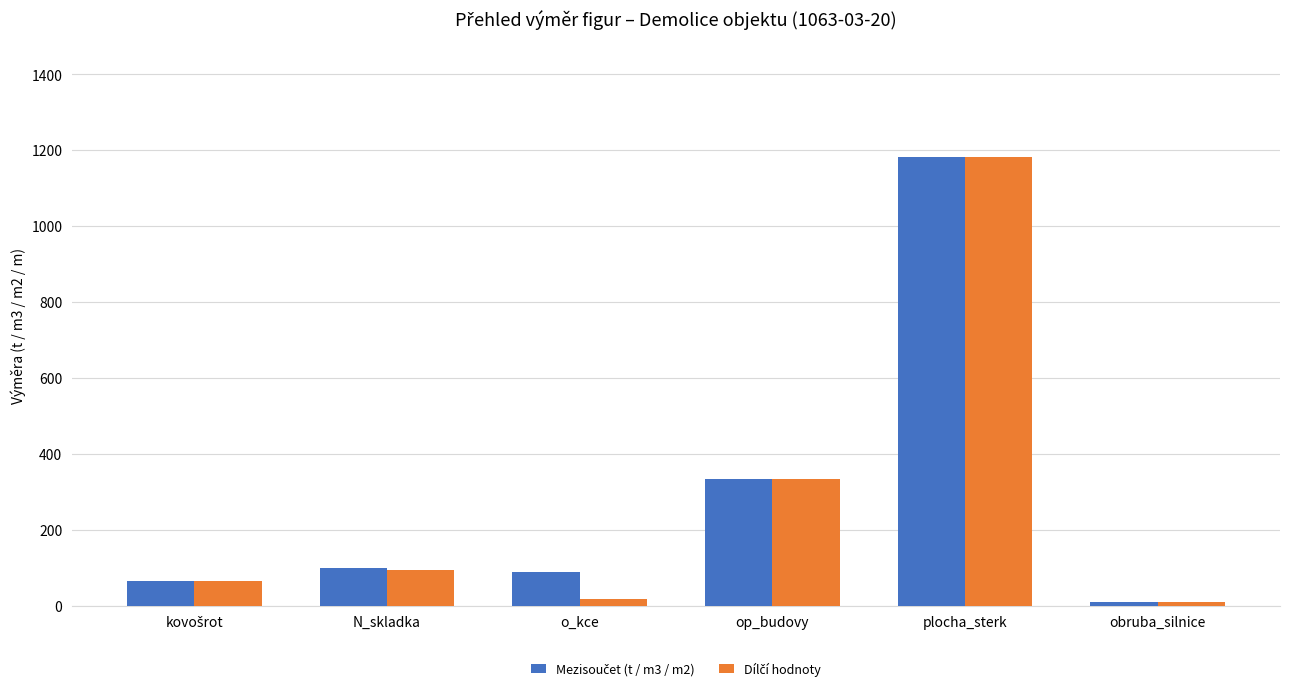

Count the number of data series in this chart.

2